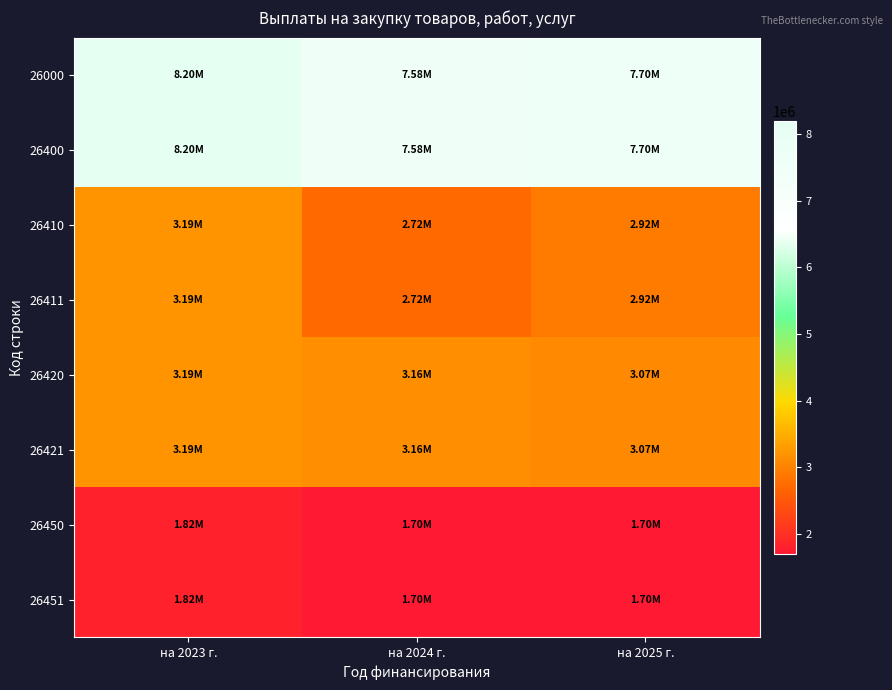

Reading left to right, what are all the values shown in this chart?

26000: на 2023 г.=8196563.2	на 2024 г.=7578799.3	на 2025 г.=7696623.3
26400: на 2023 г.=8196563.2	на 2024 г.=7578799.3	на 2025 г.=7696623.3
26410: на 2023 г.=3192353.8	на 2024 г.=2719917.3	на 2025 г.=2923332.9
26411: на 2023 г.=3192353.8	на 2024 г.=2719917.3	на 2025 г.=2923332.9
26420: на 2023 г.=3187049.1	на 2024 г.=3158882.0	на 2025 г.=3073290.4
26421: на 2023 г.=3187049.1	на 2024 г.=3158882.0	на 2025 г.=3073290.4
26450: на 2023 г.=1817160.4	на 2024 г.=1700000.0	на 2025 г.=1700000.0
26451: на 2023 г.=1817160.4	на 2024 г.=1700000.0	на 2025 г.=1700000.0